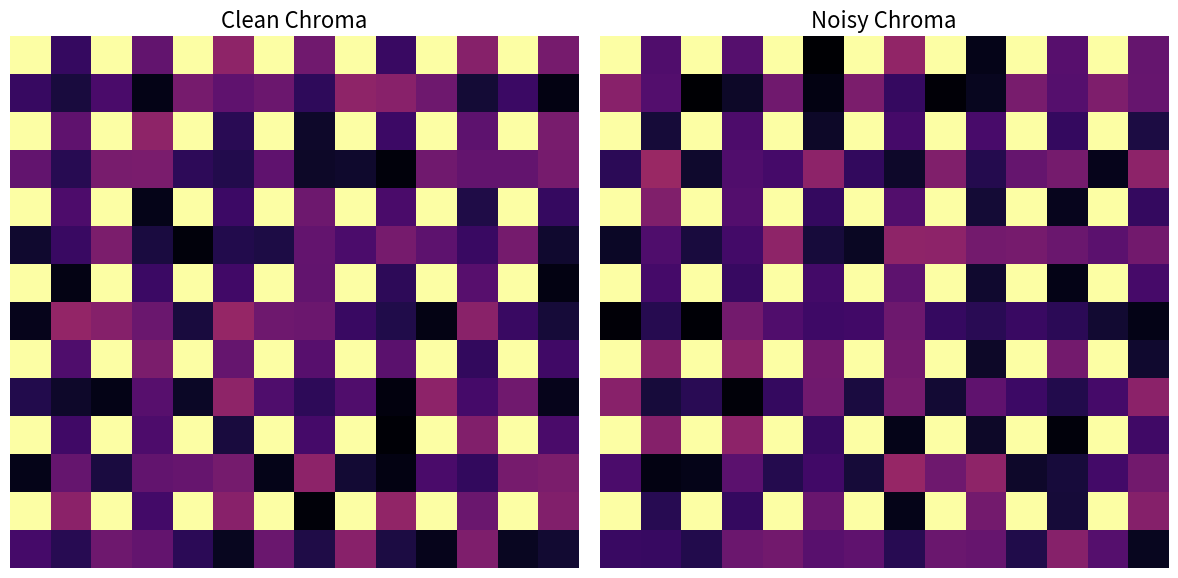

What is the difference between the highest and lowest values at 3?

0.4